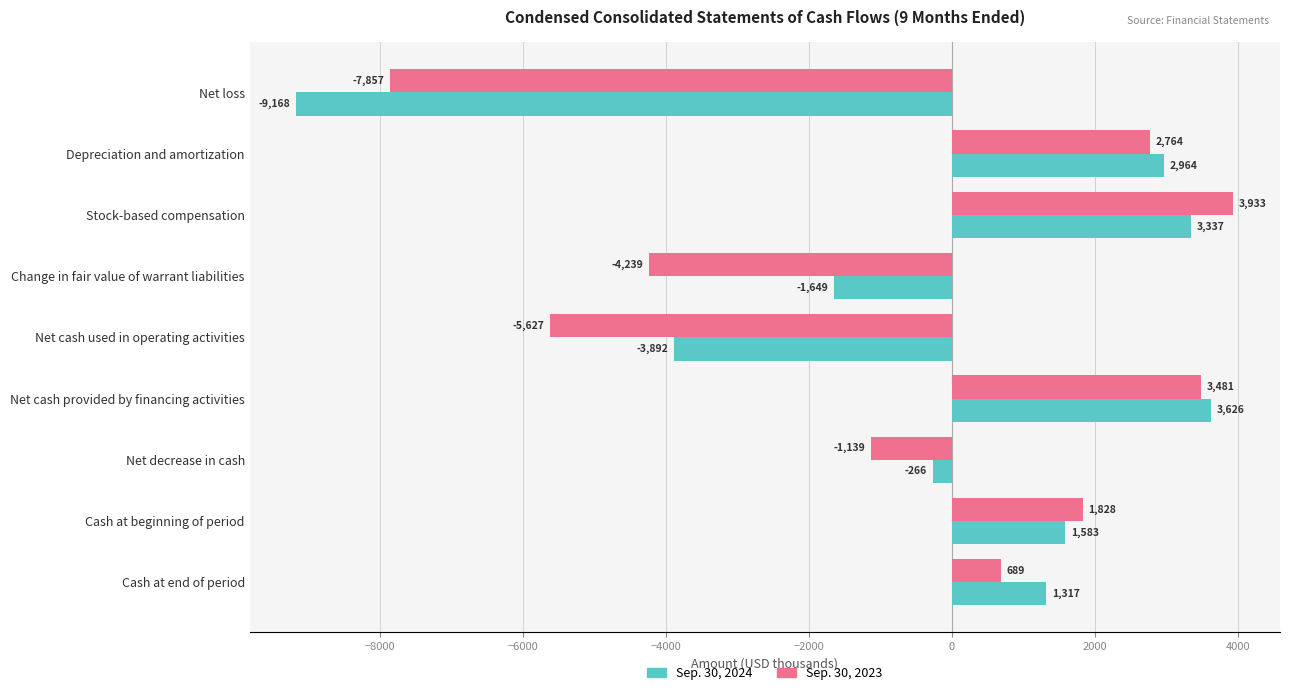

List the labels in order of Sep. 30, 2023 value, largest first.

Stock-based compensation, Net cash provided by financing activities, Depreciation and amortization, Cash at beginning of period, Cash at end of period, Net decrease in cash, Change in fair value of warrant liabilities, Net cash used in operating activities, Net loss